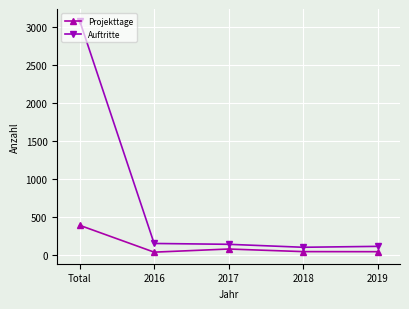

Which series changed the most between Total and 2016?

Auftritte